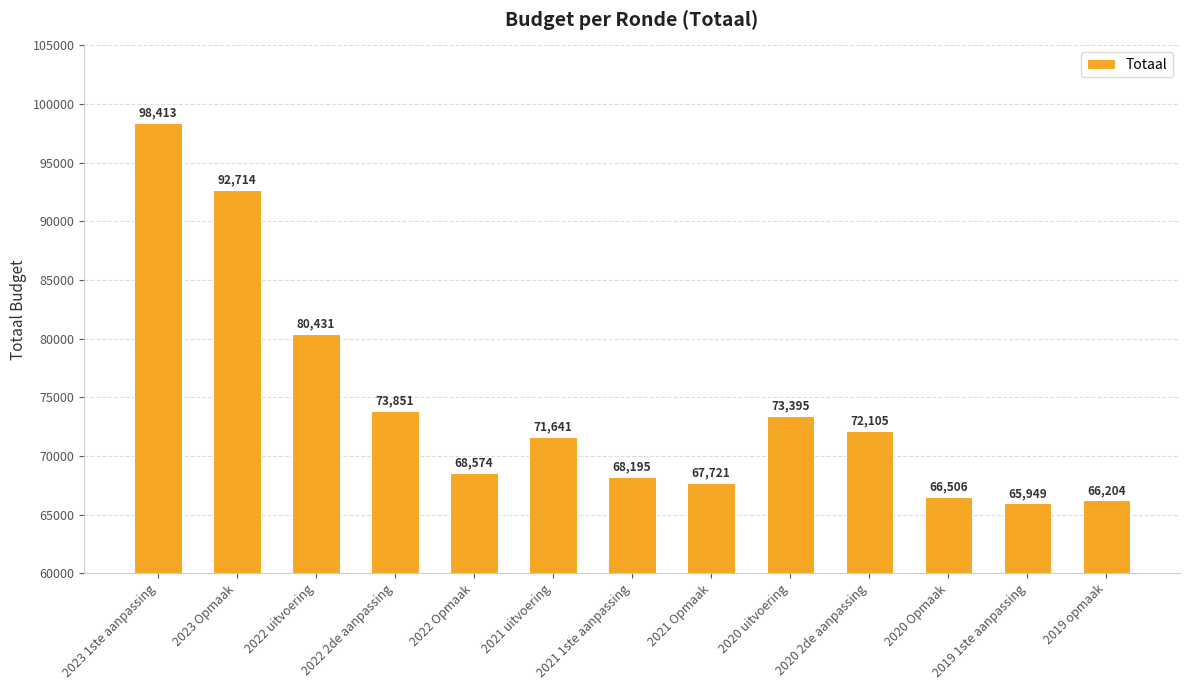

Which has a higher value, 2023 Opmaak or 2021 1ste aanpassing?

2023 Opmaak